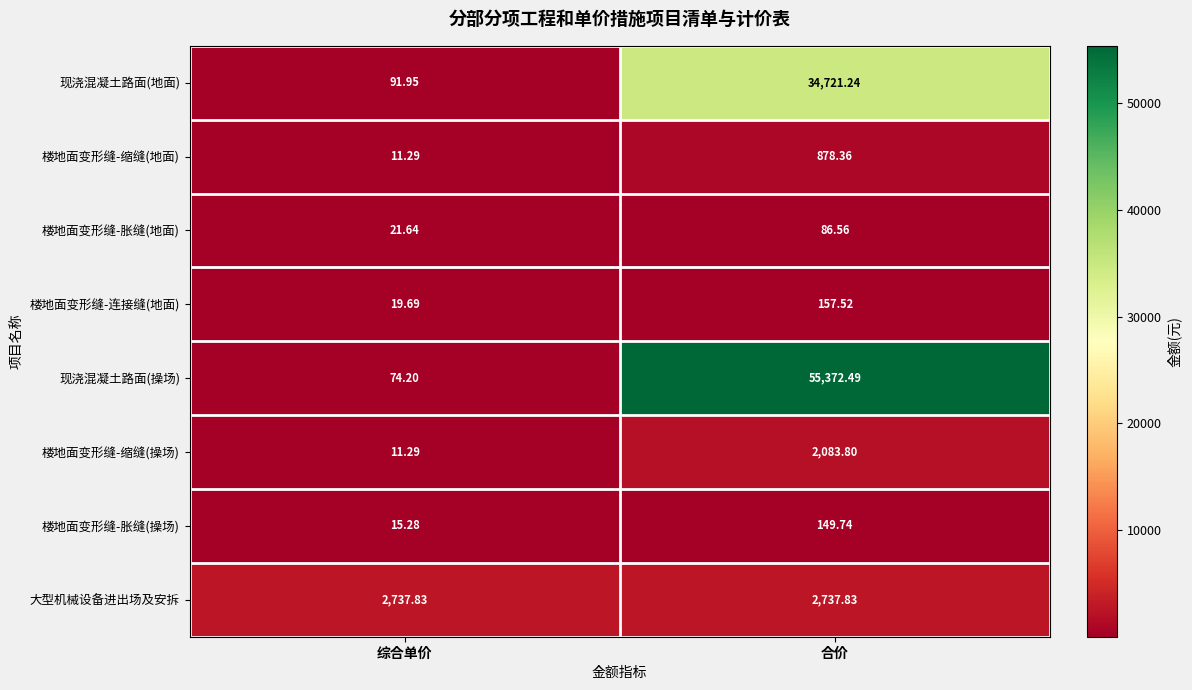

At which category does the chart reach its peak across all series?

合价